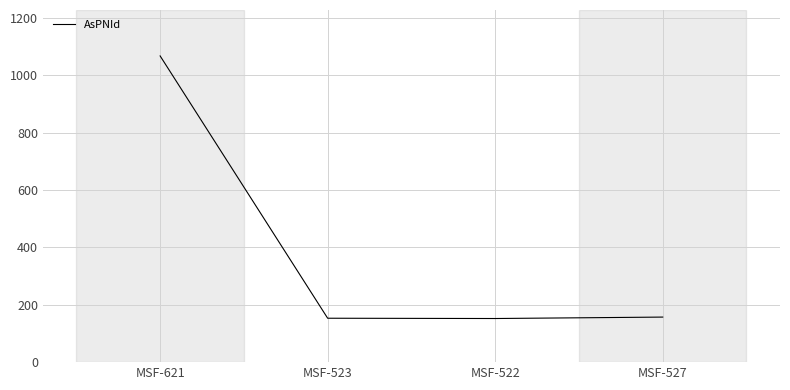

How many values are below 157?

2